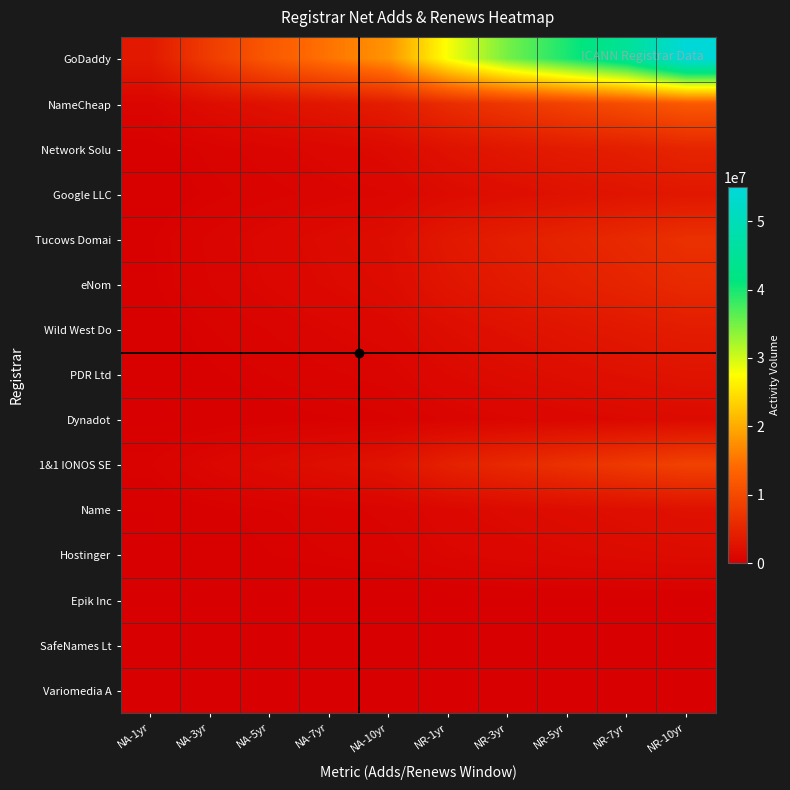

Which series has the largest total across all categories?

GoDaddy